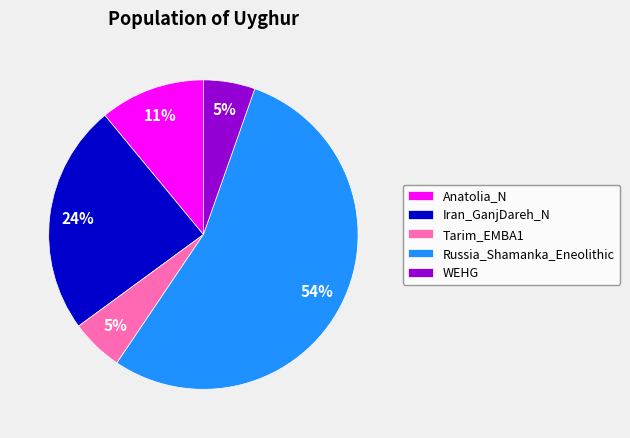

The Russia_Shamanka_Eneolithic slice represents 54% of the pie. True or false?

True